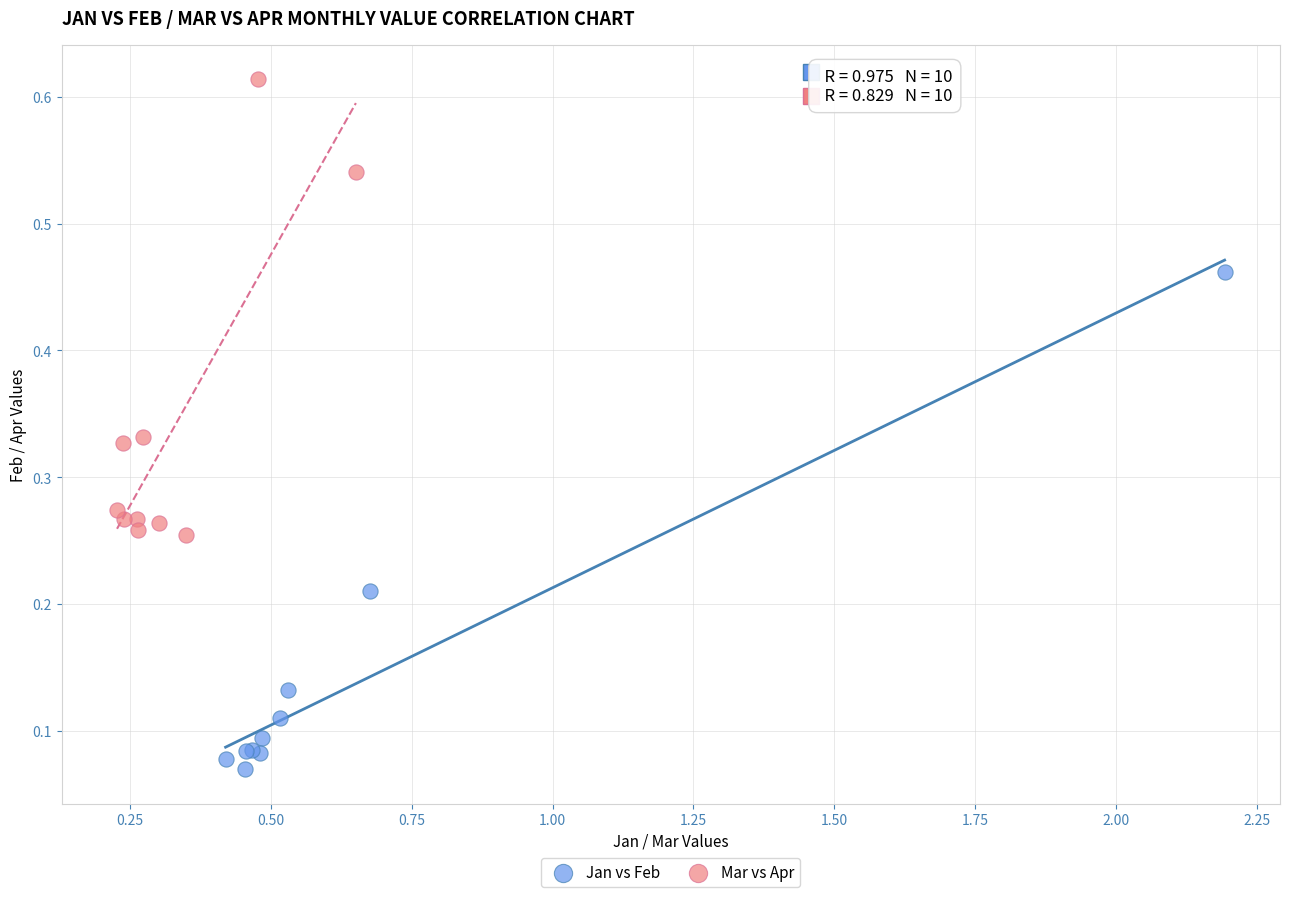

Which series contains the highest Y value?

Mar vs Apr